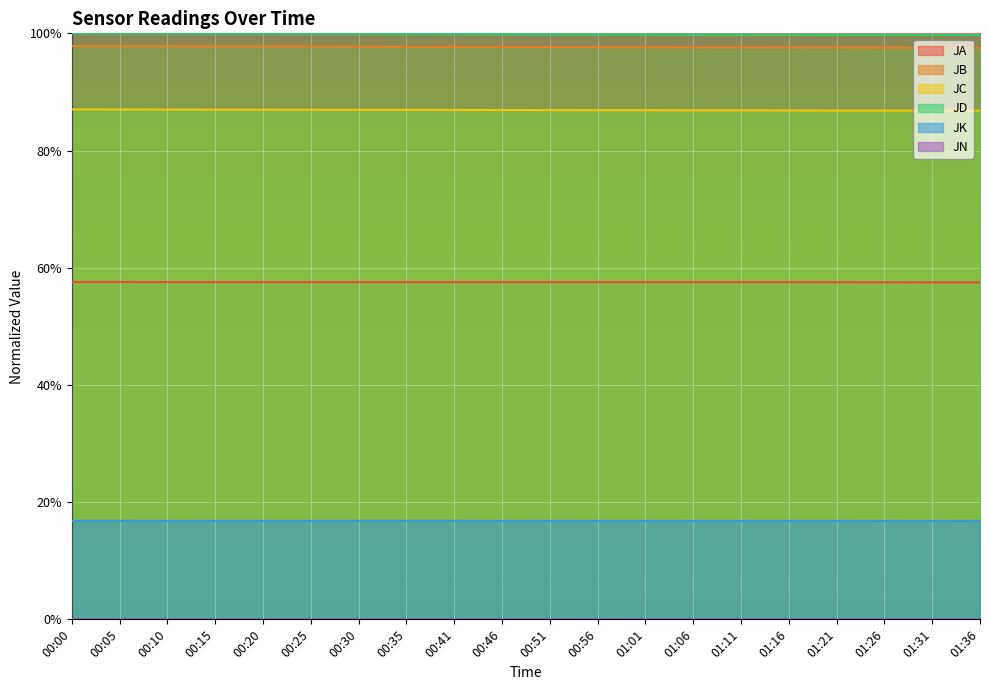

The value of JK at 00:51 is 0.2. True or false?

False